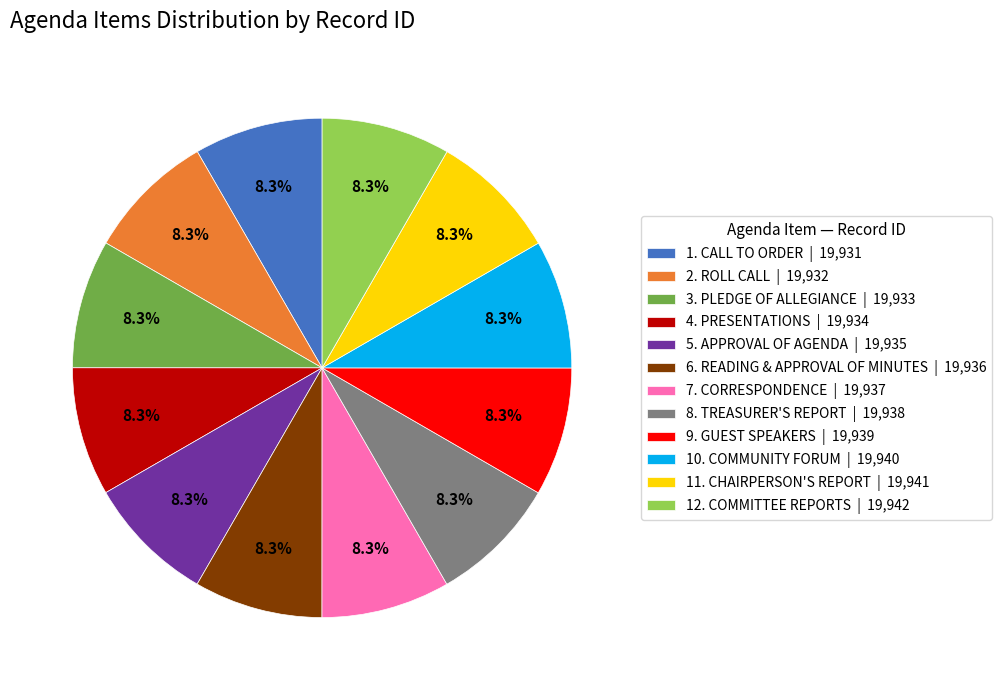

To the nearest percent, what portion does 2. ROLL CALL represent?

8%